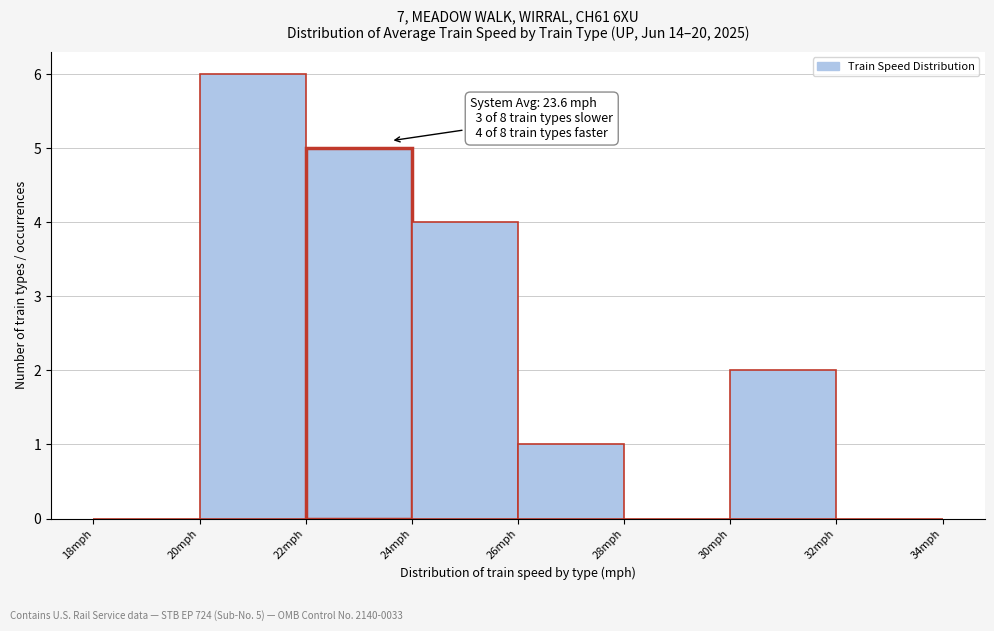

Which range on the x-axis has the tallest bar?

20 to 22